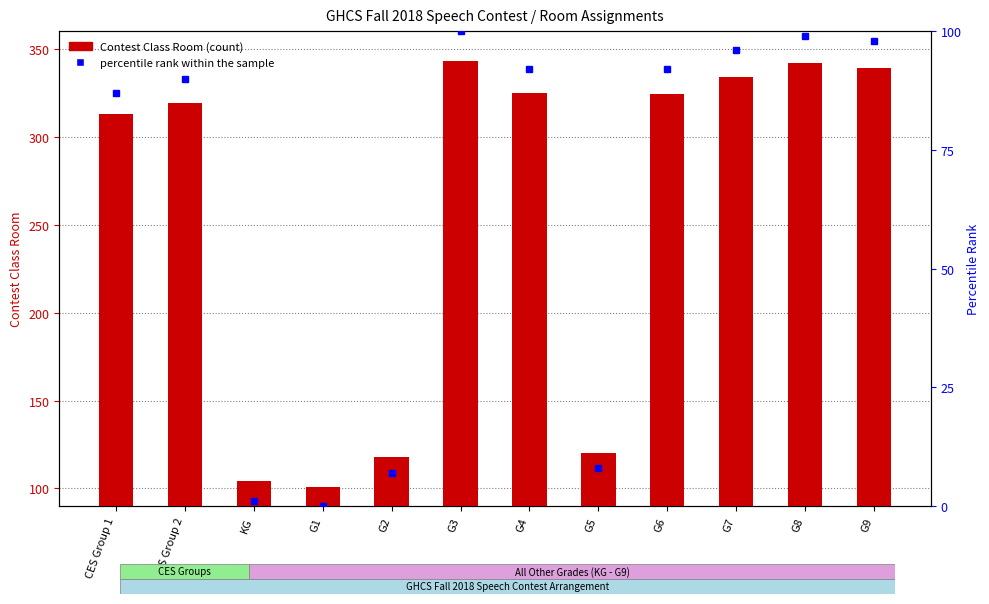

At which label is the value closest to 222?

CES Group 1